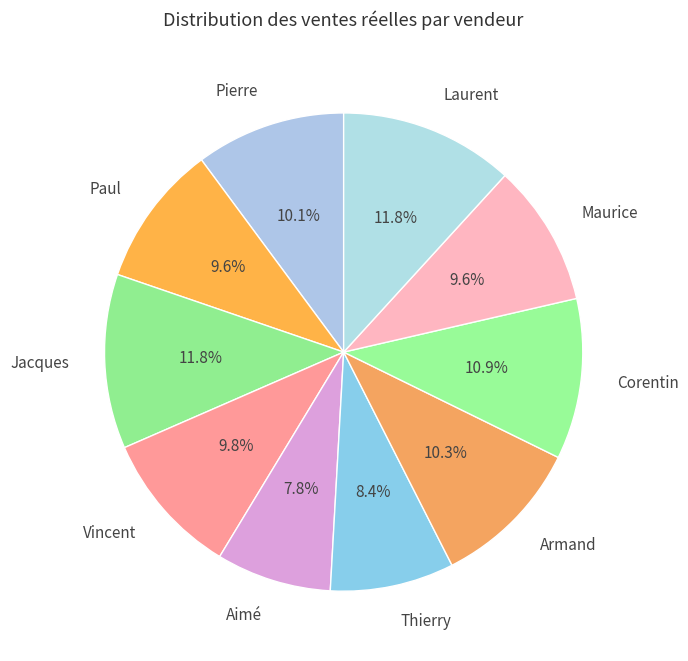

What is the ratio of the value at Laurent to the value at Armand?

1.1